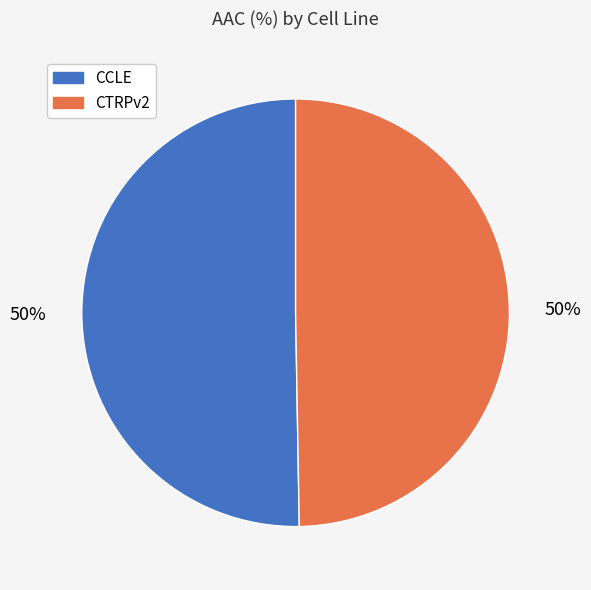

To the nearest percent, what portion does CTRPv2 represent?

50%